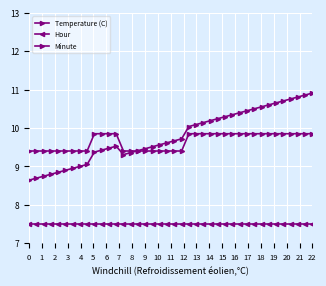

How many data points does each series have?

40